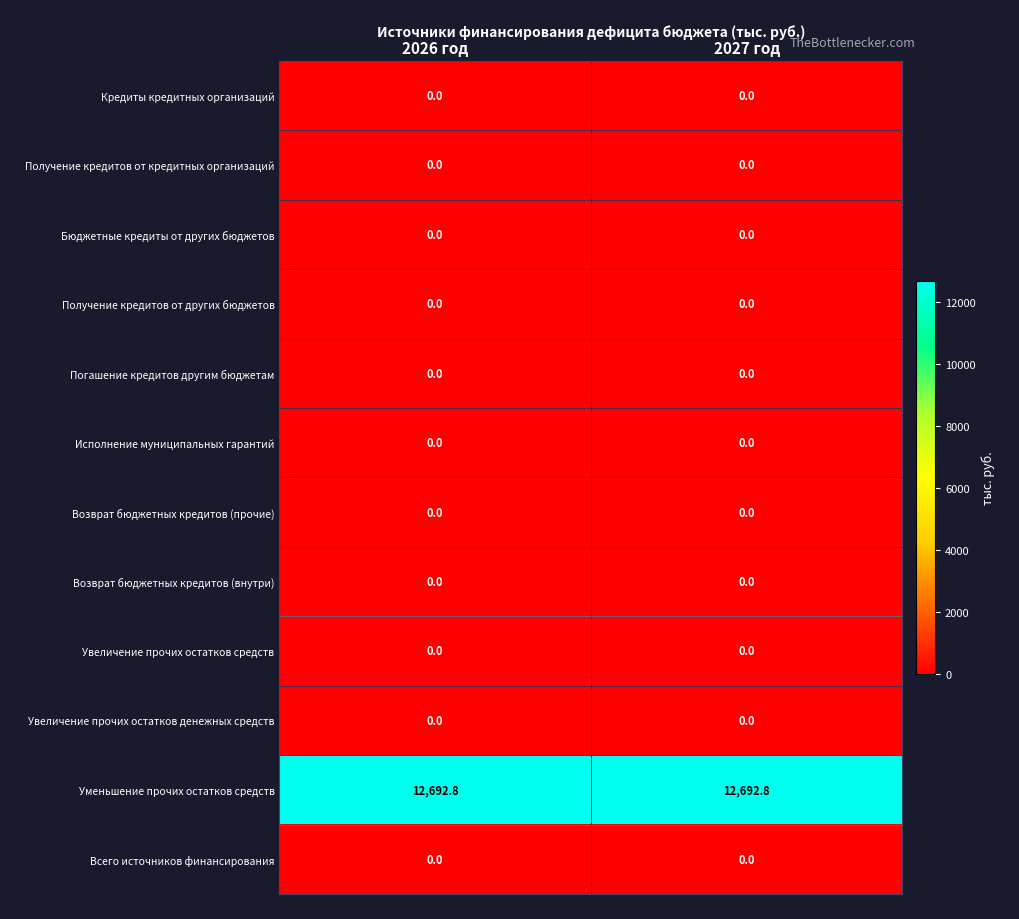

What is the total value across all series at 2027 год?

12692.8